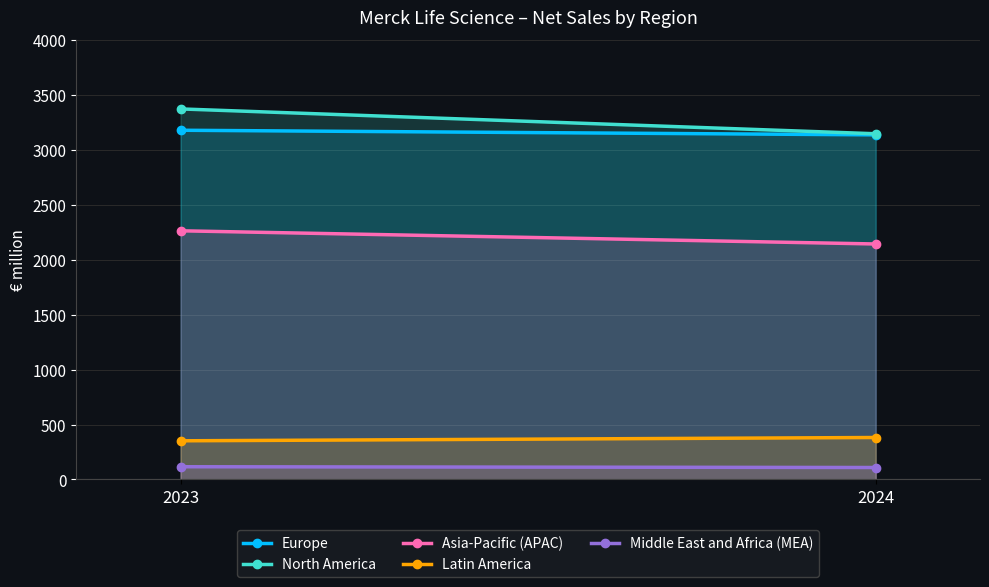

Which series has the largest total across all categories?

North America